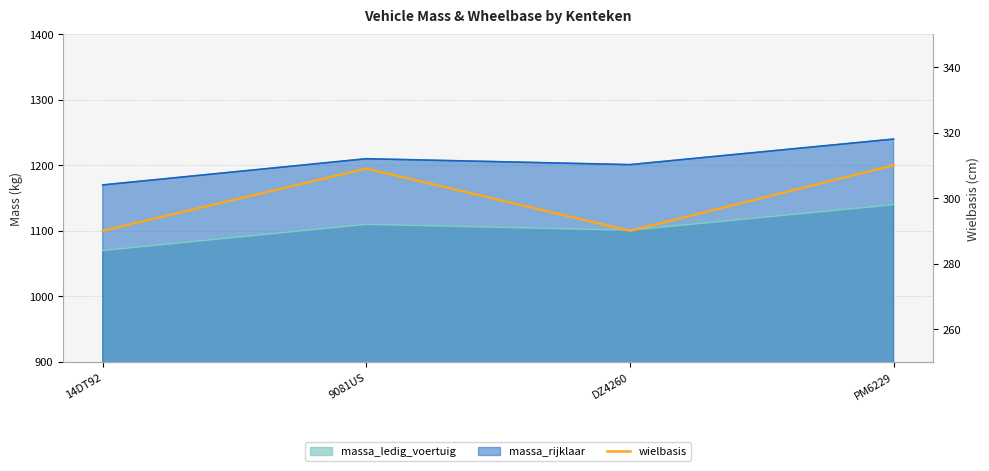

The value at 14DT92 is 290. True or false?

True